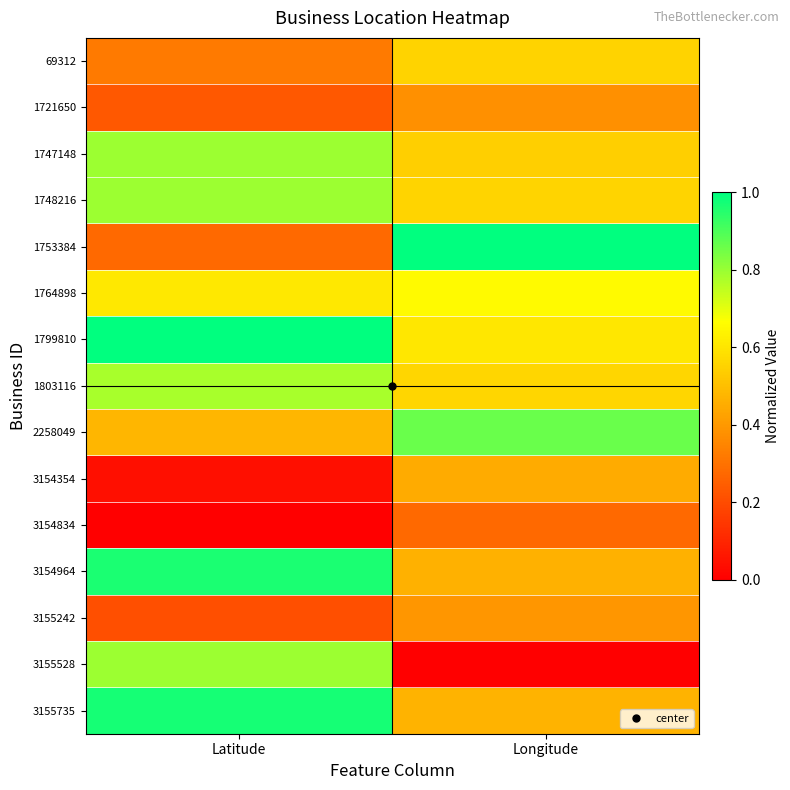

At how many categories does at least one series exceed 0?

2